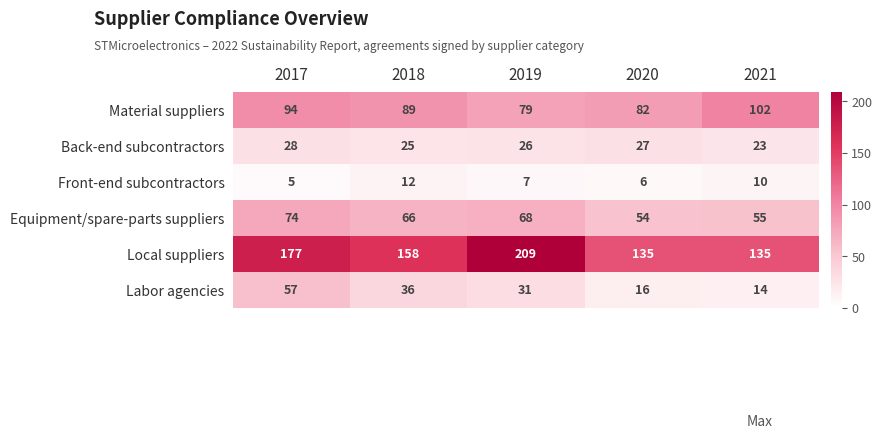

True or false: Labor agencies has a value of 12 at 2017.

False